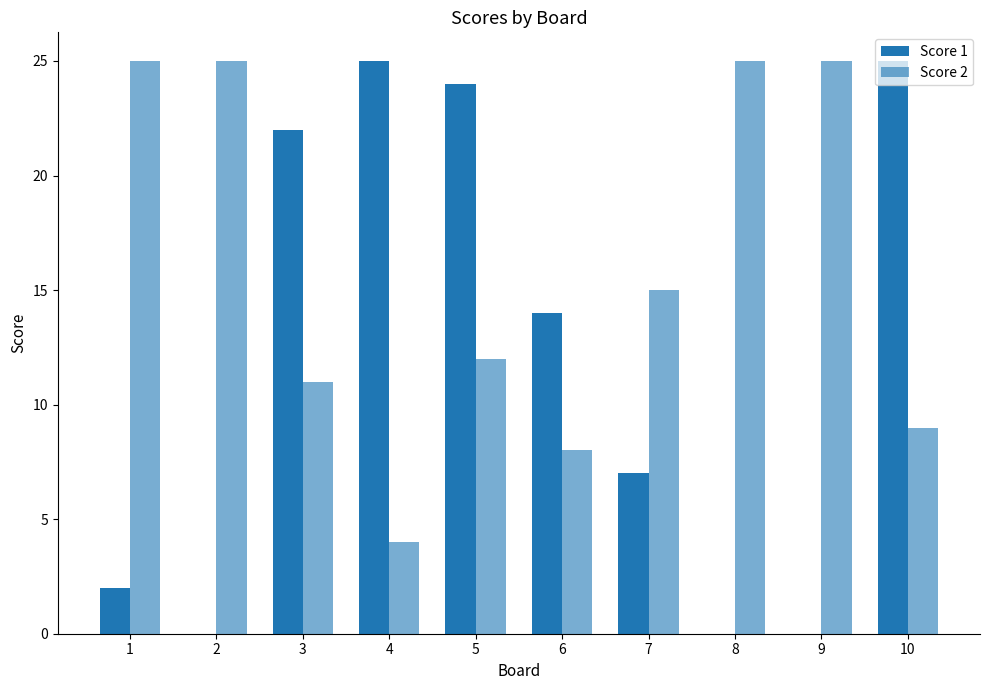

Does the chart contain stacked bars?

No